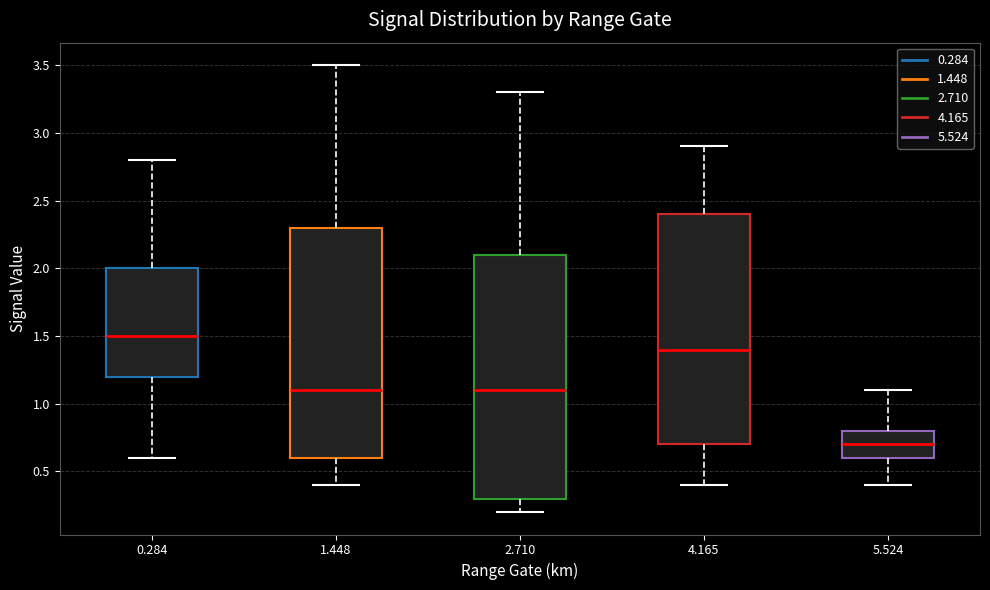

Reading left to right, read every box against the y-axis: the position of its median line, the range the box covers, and the ends of its whiskers. The values are not printed on the chart, so give them approximately, as read against the axis.

0.284: median 1.5, box 1.2 to 2.0, whiskers 0.6 to 2.8
1.448: median 1.1, box 0.6 to 2.3, whiskers 0.4 to 3.5
2.710: median 1.1, box 0.3 to 2.1, whiskers 0.2 to 3.3
4.165: median 1.4, box 0.7 to 2.4, whiskers 0.4 to 2.9
5.524: median 0.7, box 0.6 to 0.8, whiskers 0.4 to 1.1